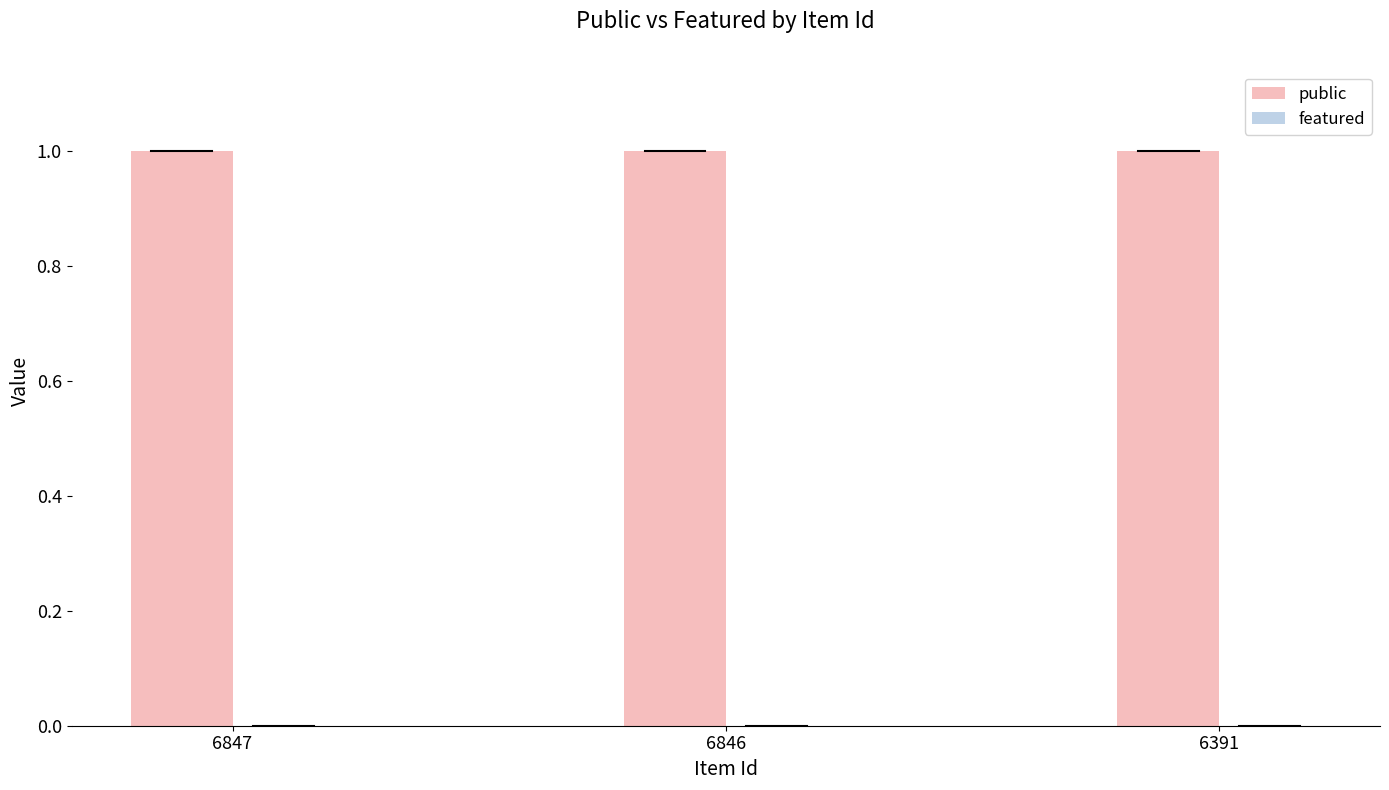

List the labels in order of featured value, largest first.

6847, 6846, 6391